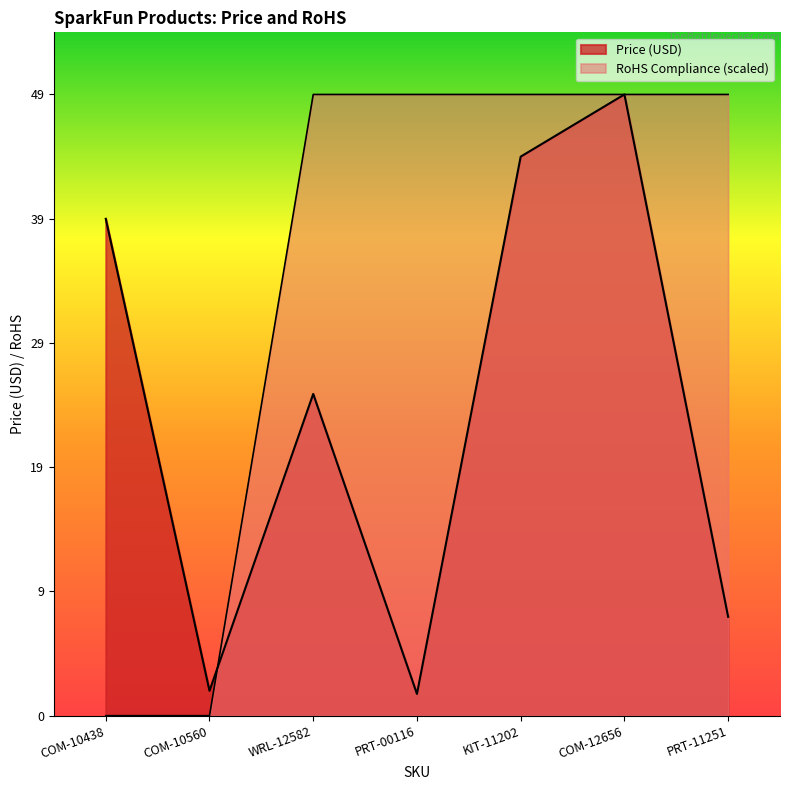

Does the chart display data point markers on the line(s)?

No